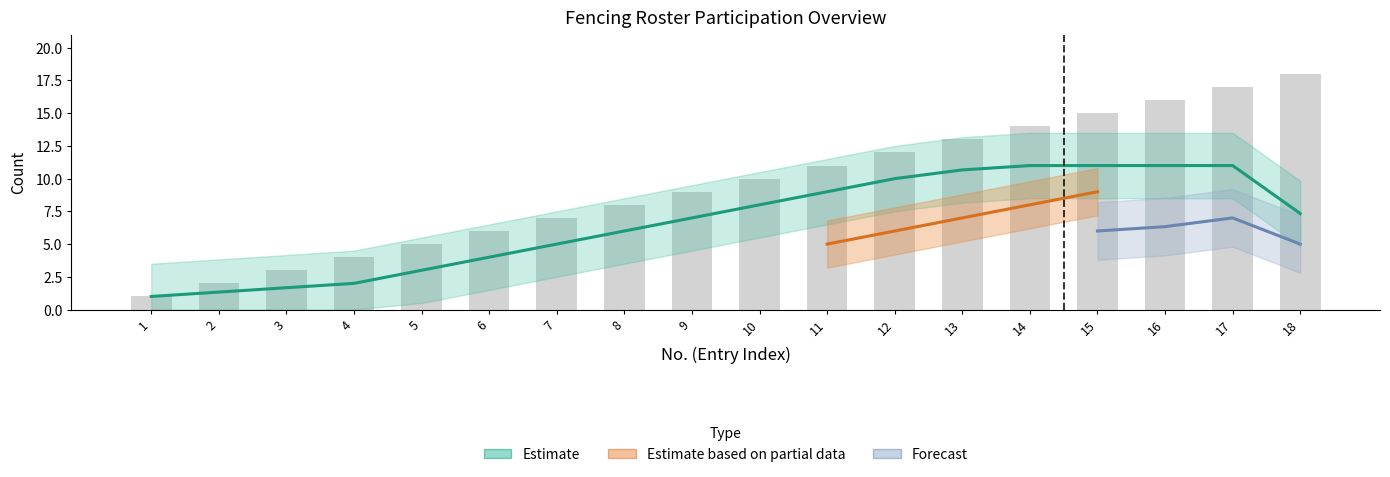

Is the value of col_12 at 16 greater than the value of col_6 at 12?

No